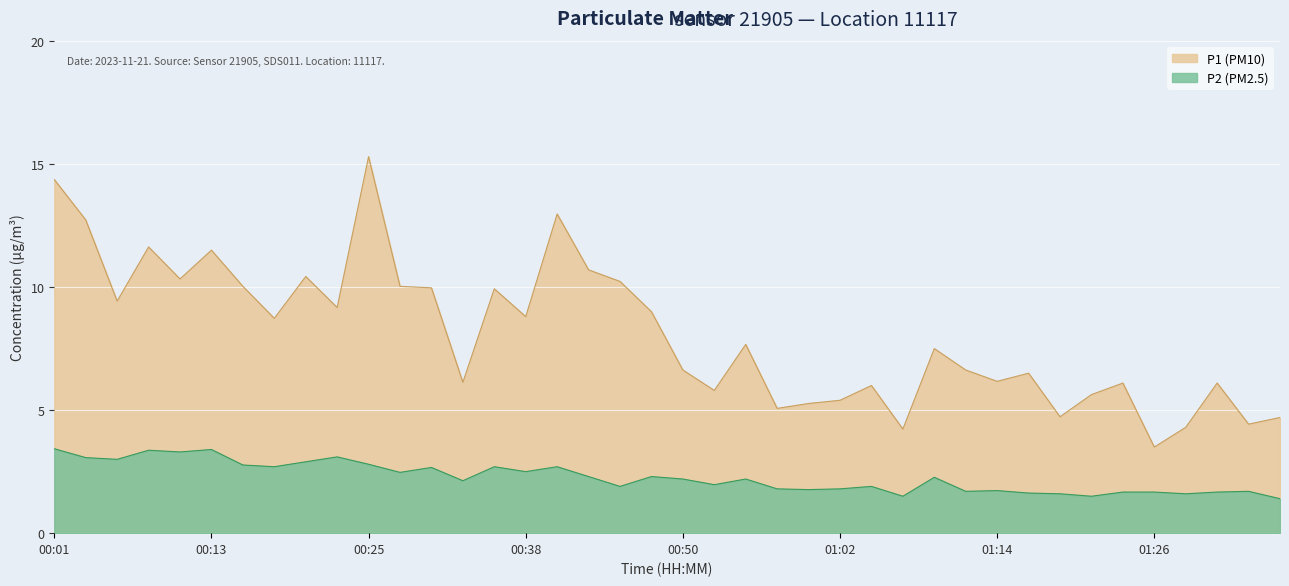

What is the difference between the maximum and minimum values in the P1 series?

11.8